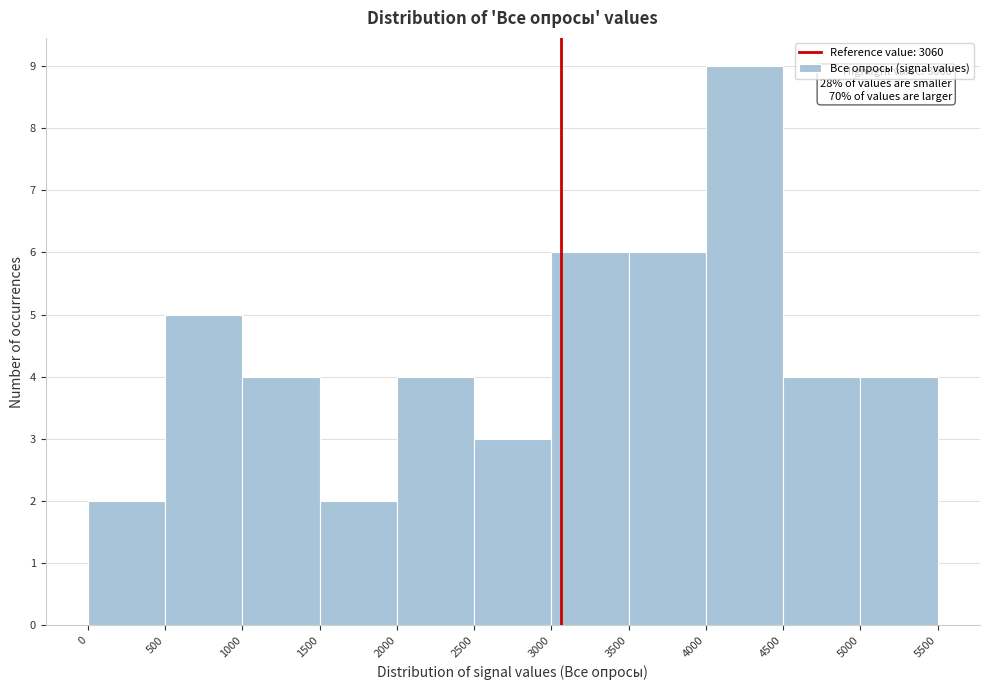

Over which range of the x-axis is the bar tallest?

4000 to 4500